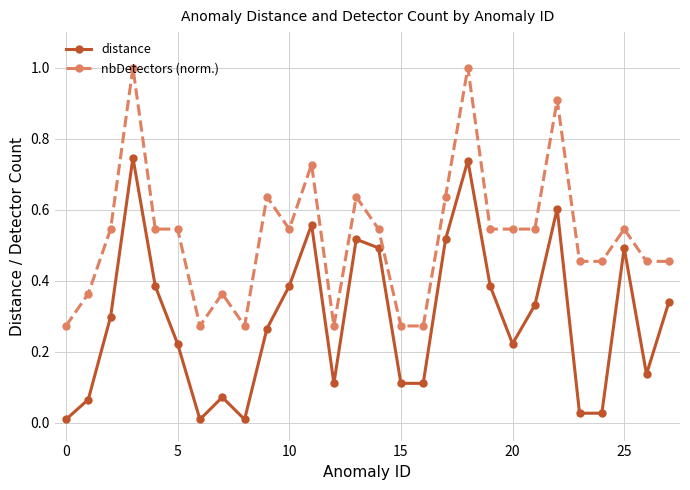

True or false: distance and nbDetectors (norm.) intersect in this chart.

False